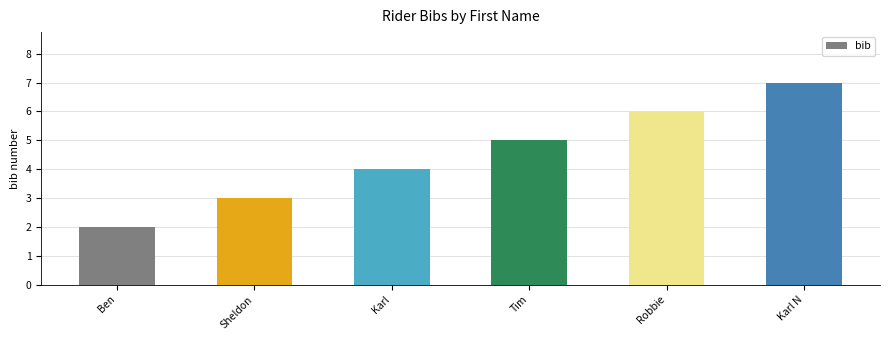

Does the chart contain any negative values?

No